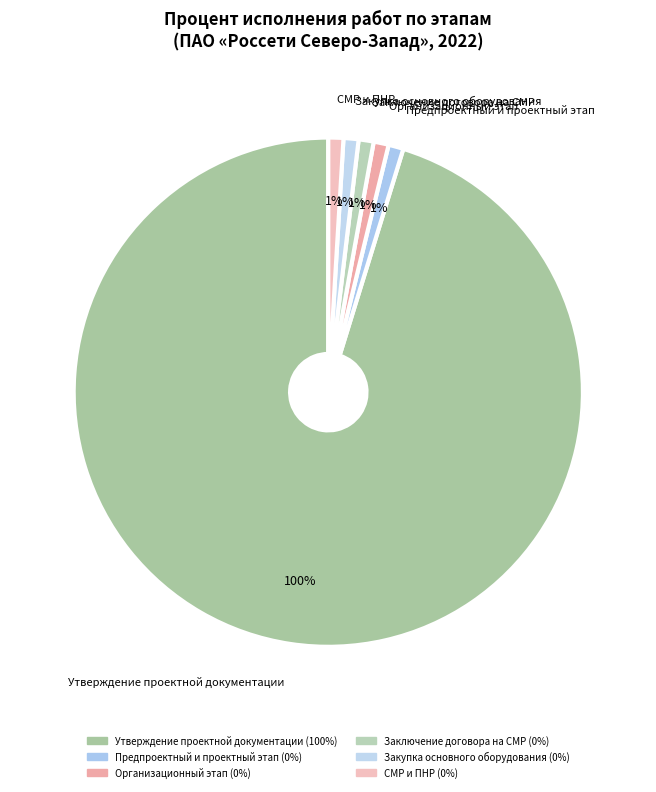

True or false: Закупка основного оборудования accounts for 14% of the total.

False